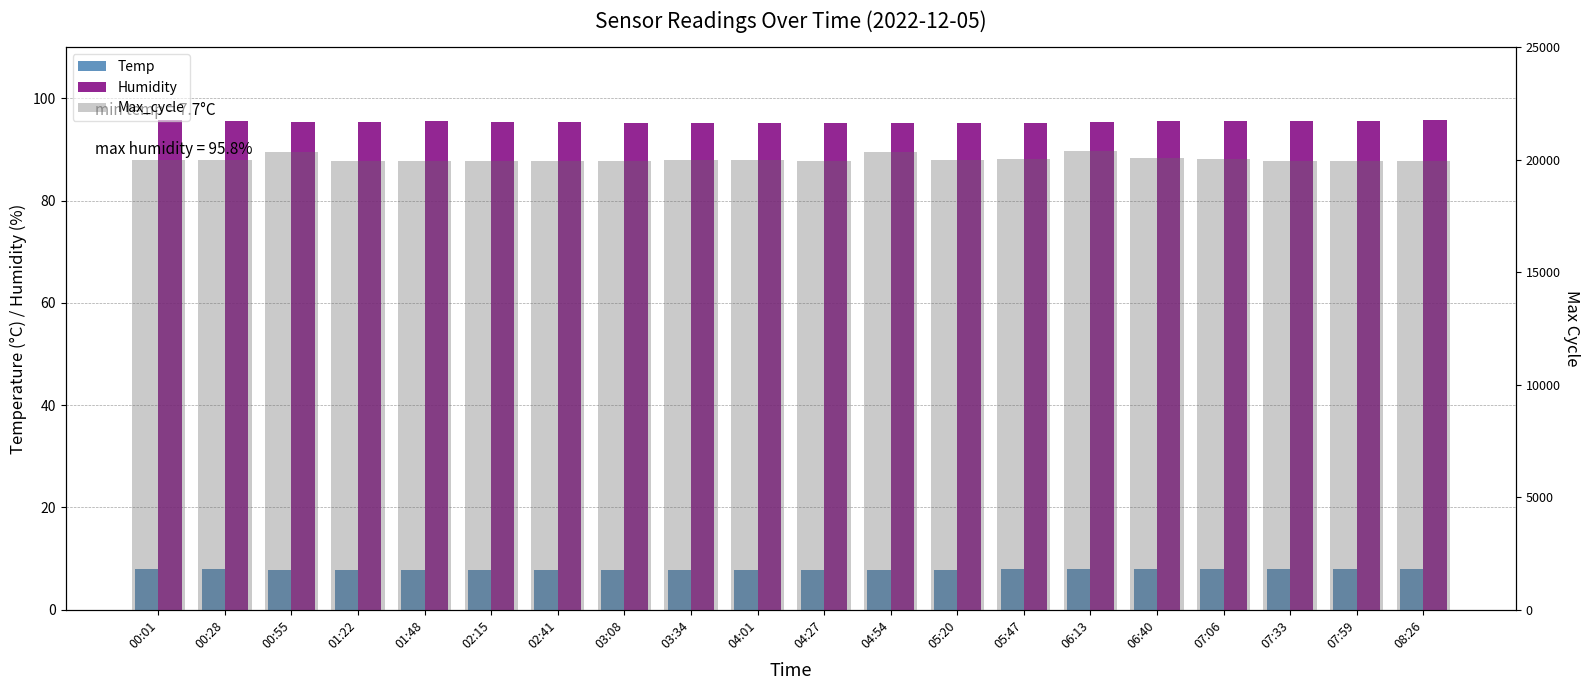

Does the chart contain stacked bars?

No